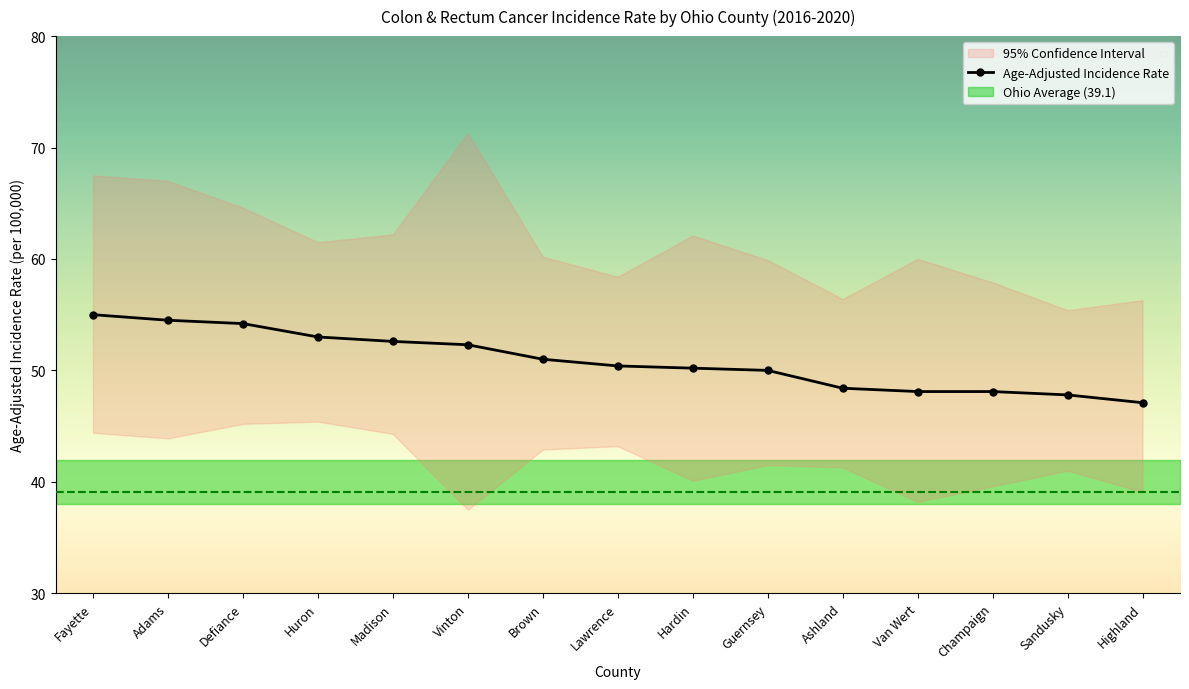

What is the difference between the highest and lowest values at Vinton?

33.8